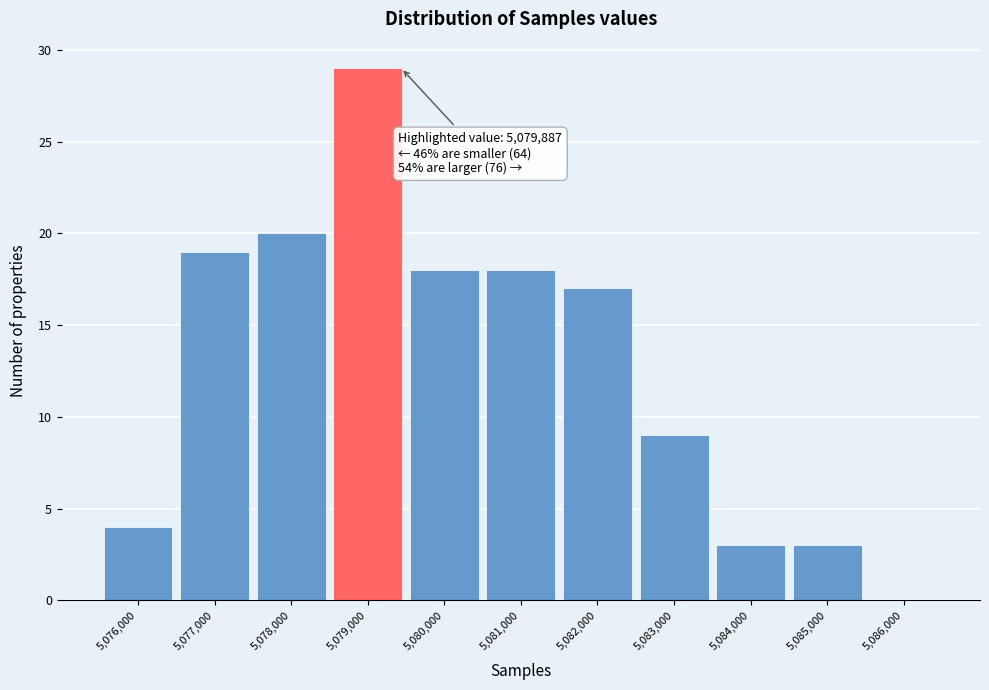

Reading right to left, what are all the values shown in this chart?

5,086,000=0	5,085,000=3	5,084,000=3	5,083,000=9	5,082,000=17	5,081,000=18	5,080,000=18	5,079,000=29	5,078,000=20	5,077,000=19	5,076,000=4